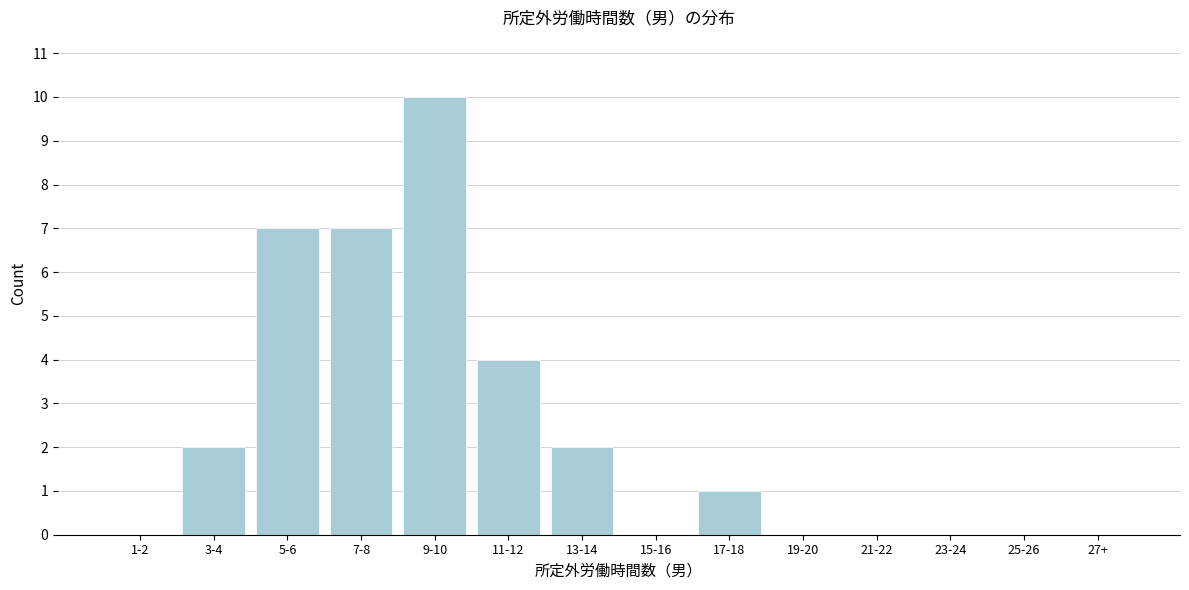

Reading left to right, what are all the values shown in this chart?

1-2=0	3-4=2	5-6=7	7-8=7	9-10=10	11-12=4	13-14=2	15-16=0	17-18=1	19-20=0	21-22=0	23-24=0	25-26=0	27+=0